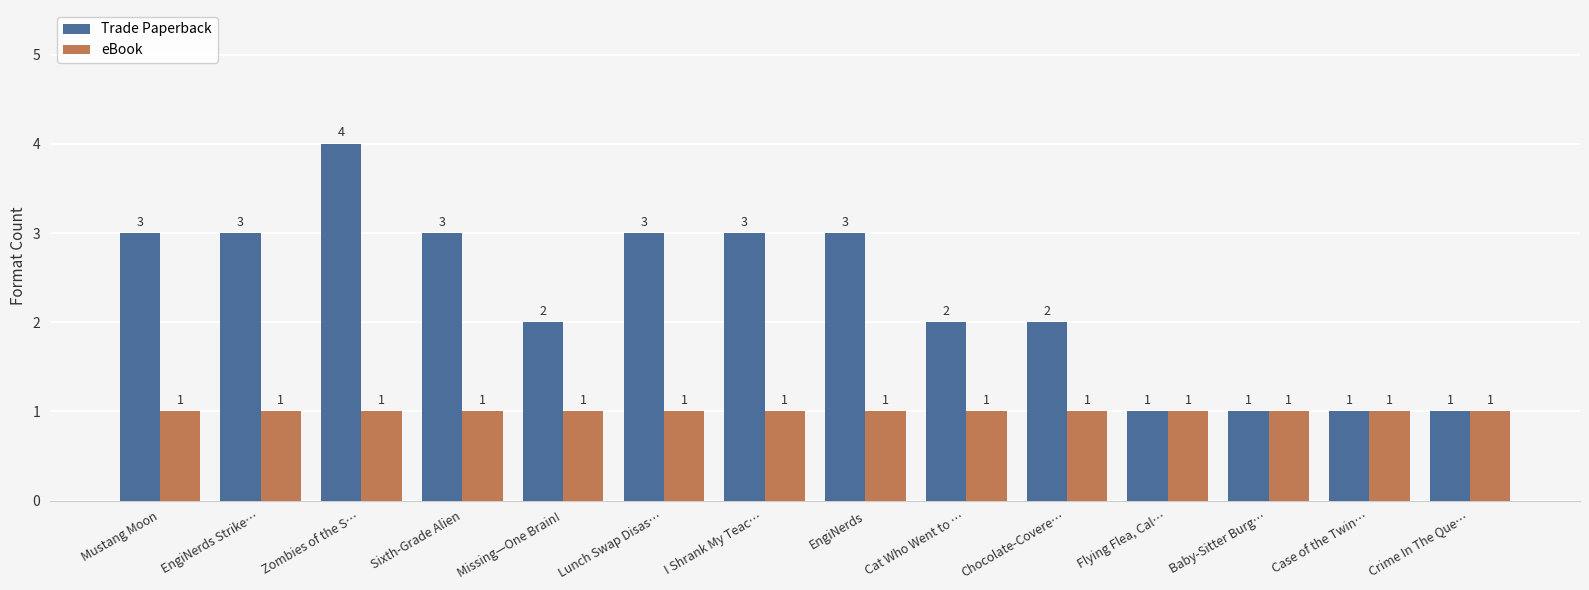

How many bars are there in total?

28